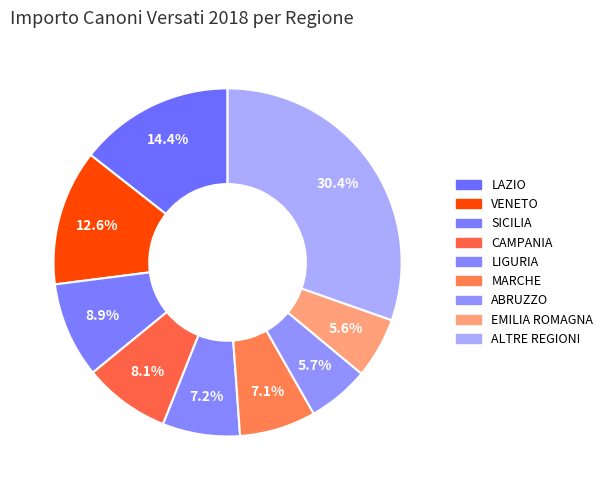

How many slices are in this pie chart?

9